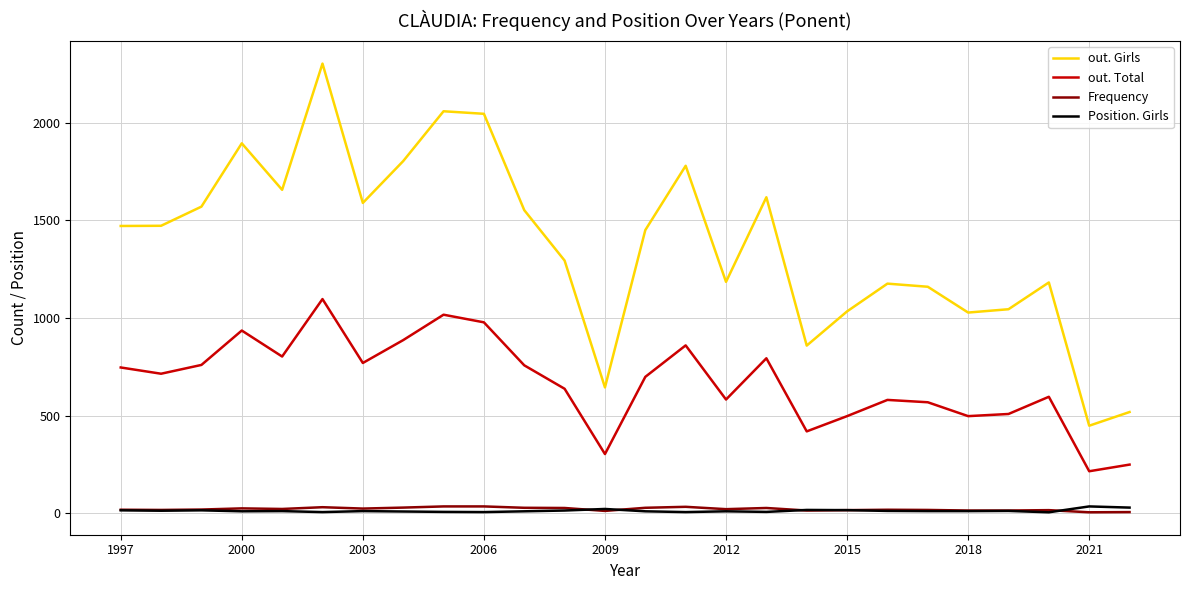

How many series are shown in this chart?

4